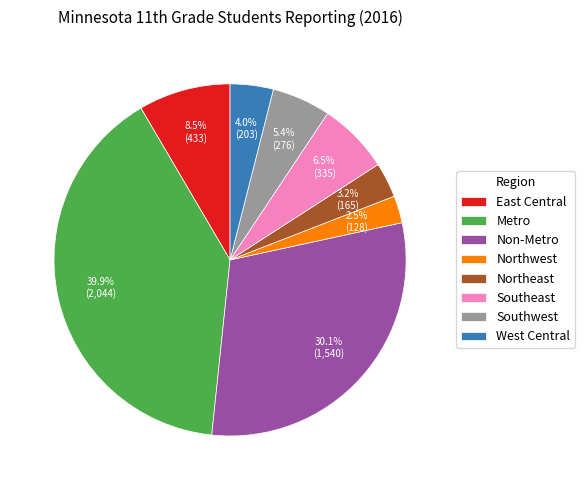

What is the total percentage of Metro and Northeast?

43.1%